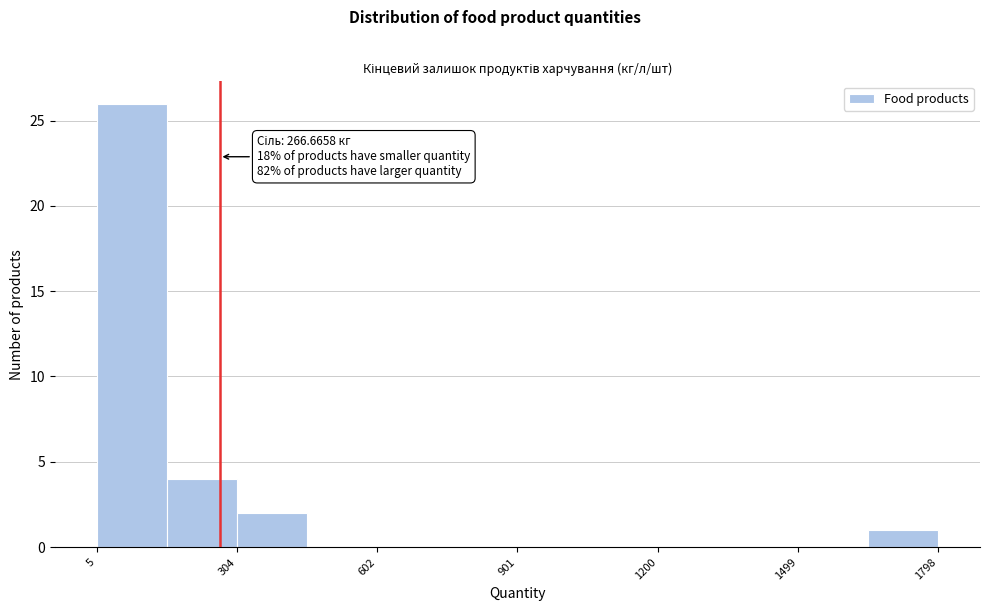

Around what value on the x-axis is the tallest bar? Give the approximate position of its centre, as read against the axis.

100